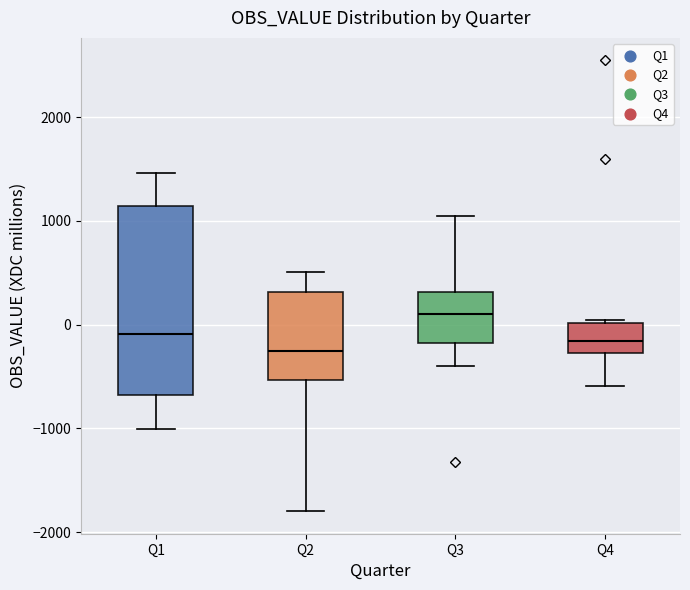

Reading left to right, read every box against the y-axis: the position of its median line, the range the box covers, and the ends of its whiskers. The values are not printed on the chart, so give them approximately, as read against the axis.

Q1: median -100, box -700 to 1100, whiskers -1000 to 1500
Q2: median -300, box -500 to 300, whiskers -1800 to 500
Q3: median 100, box -200 to 300, whiskers -400 to 1000
Q4: median -200, box -300 to 0, whiskers -600 to 0